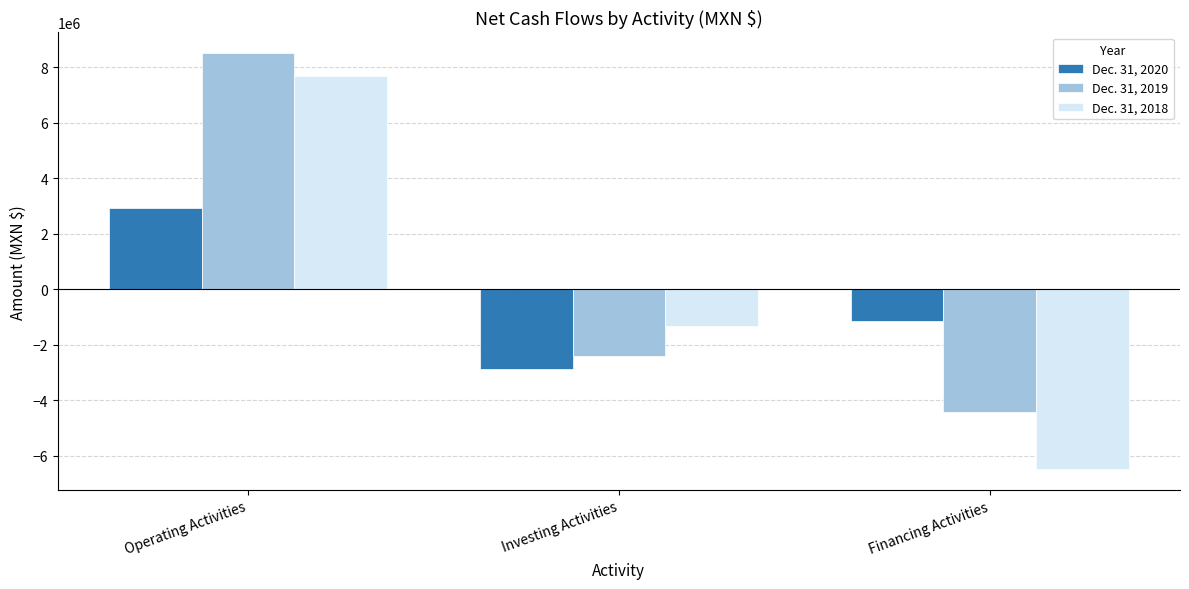

Does the chart contain any negative values?

Yes